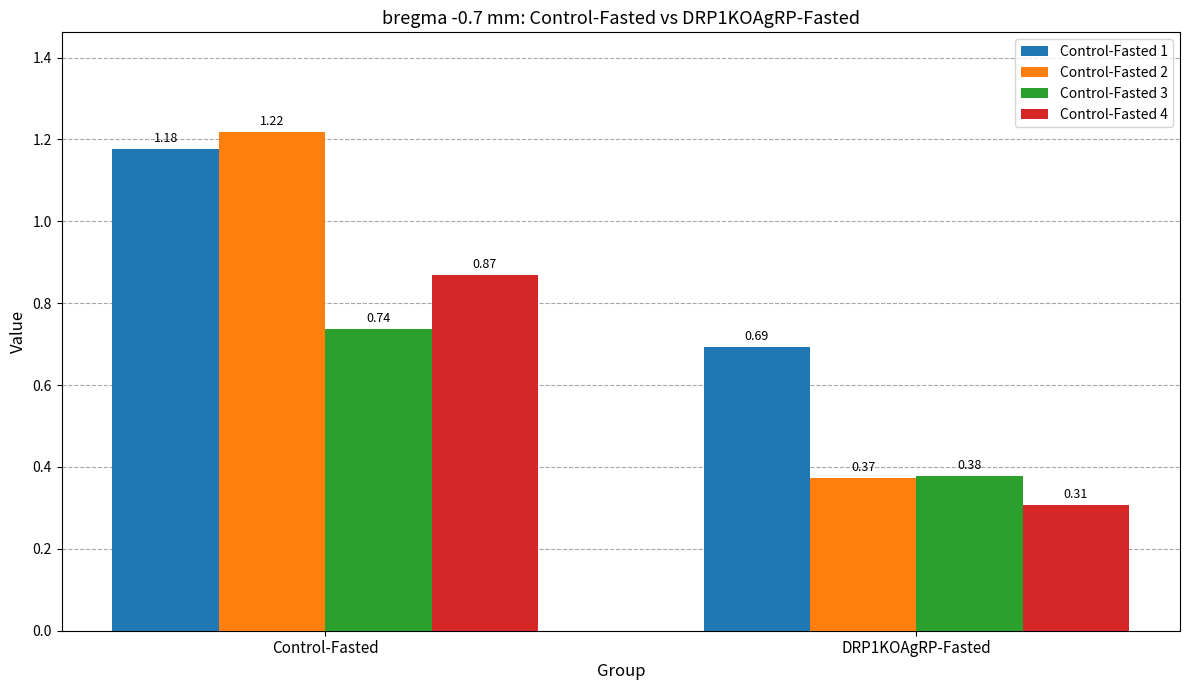

Does the chart contain any negative values?

No